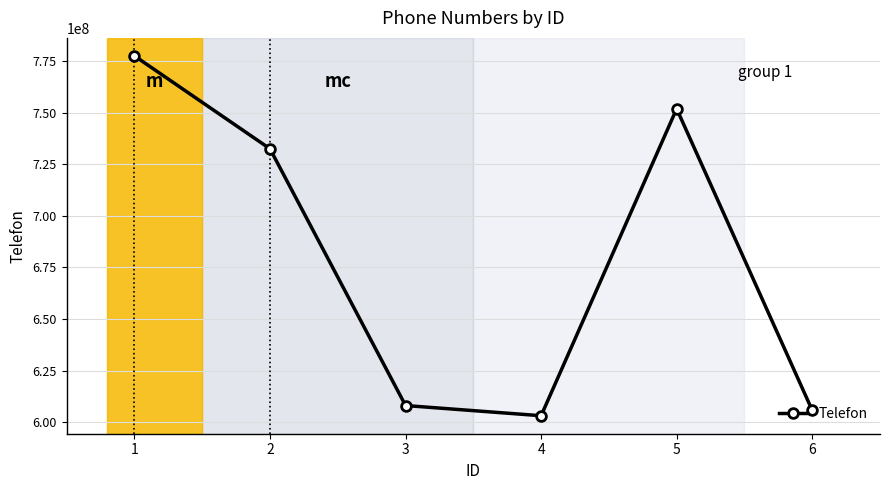

List the labels in order of value, smallest first.

4, 6, 3, 2, 5, 1